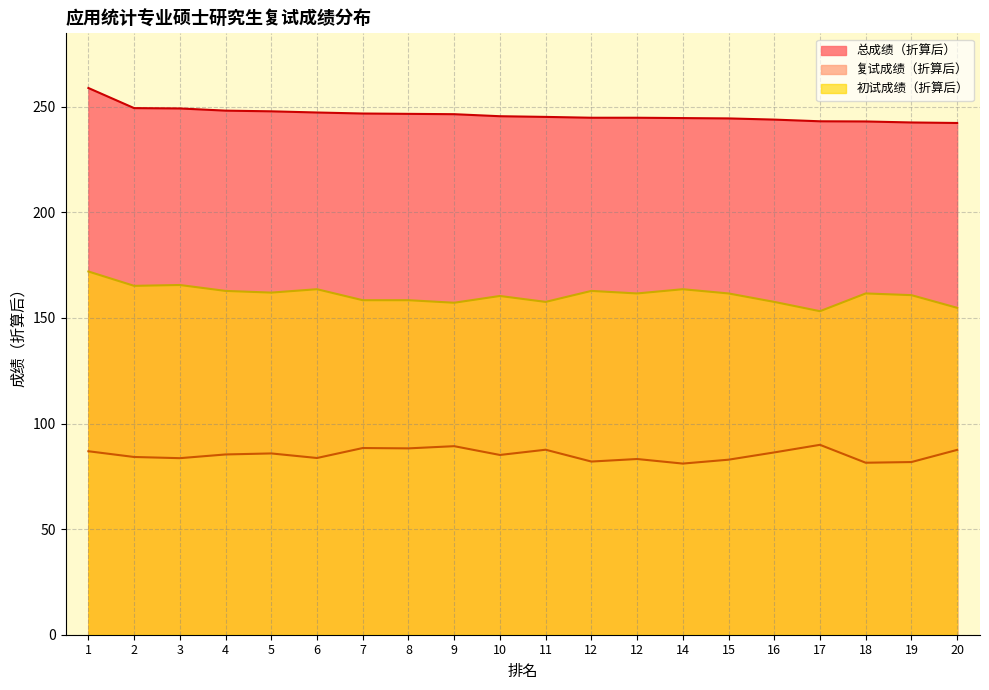

What is the total value across all series at 9?

493.0